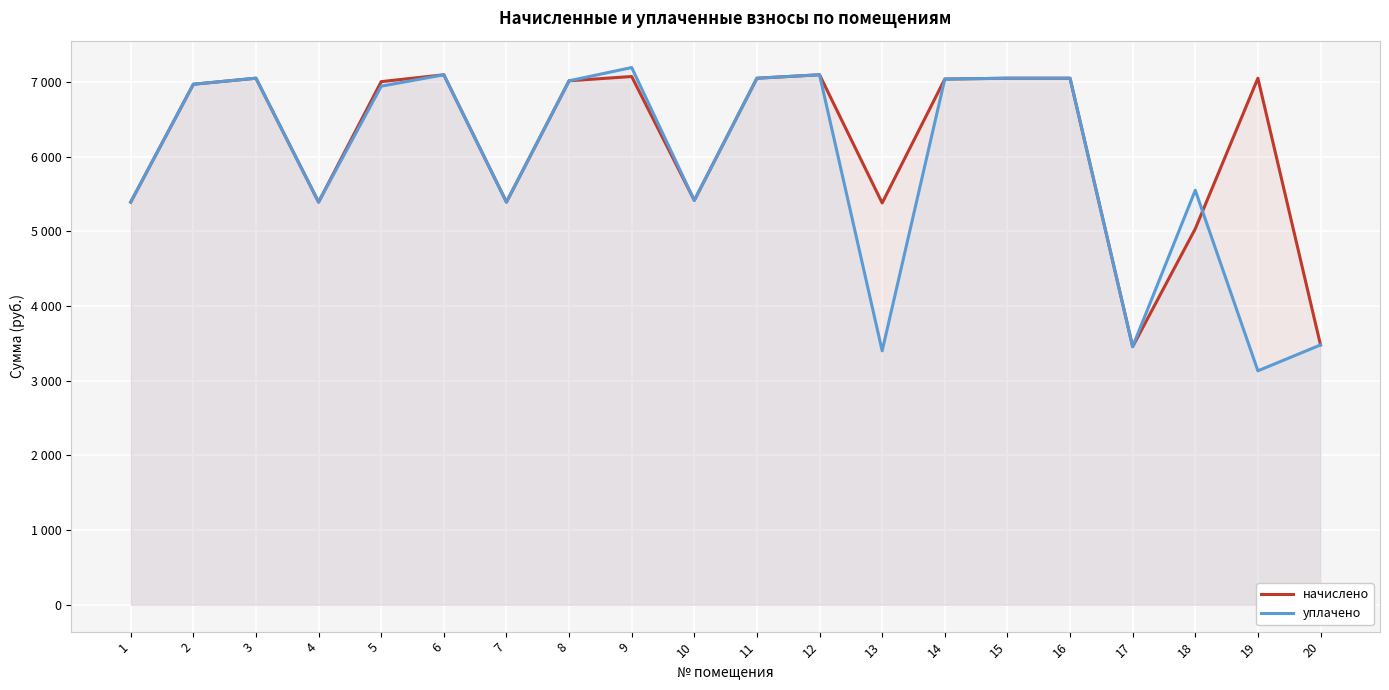

How many interior local peaks does the уплачено series have?

5